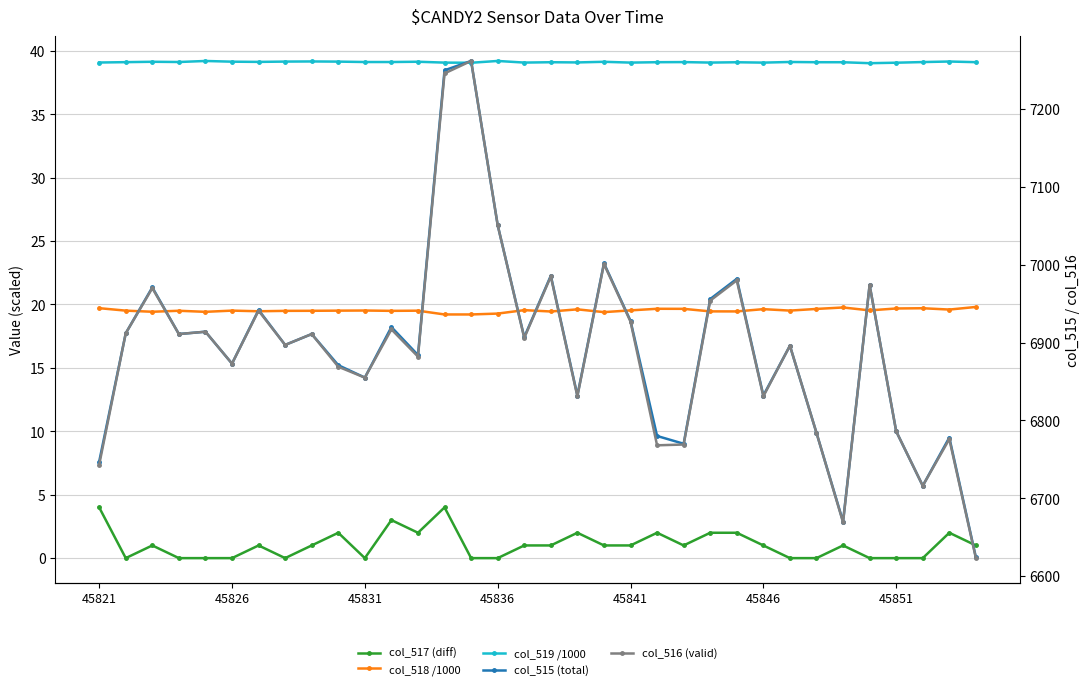

True or false: col_517 (diff) and col_515 (total) cross at least once.

False